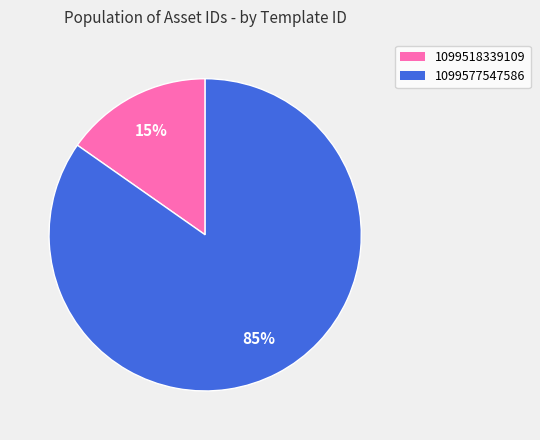

Which category accounts for the majority?

1099577547586